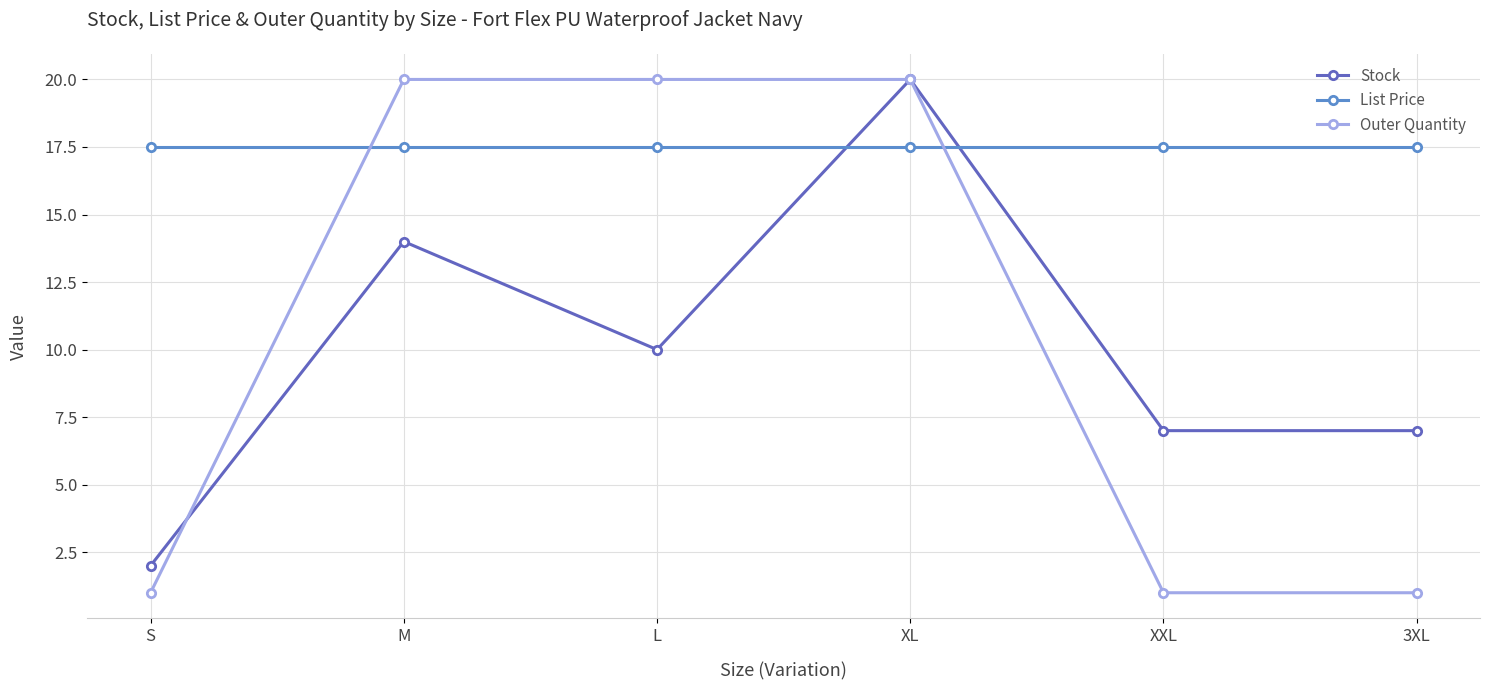

Which series changed the most between S and L?

Outer Quantity